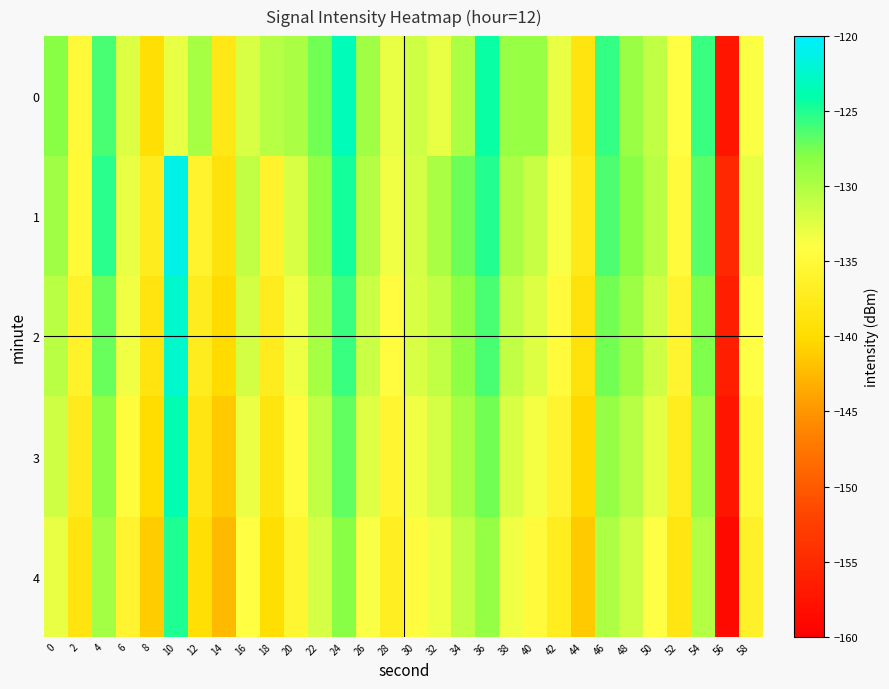

Count the number of data series in this chart.

5